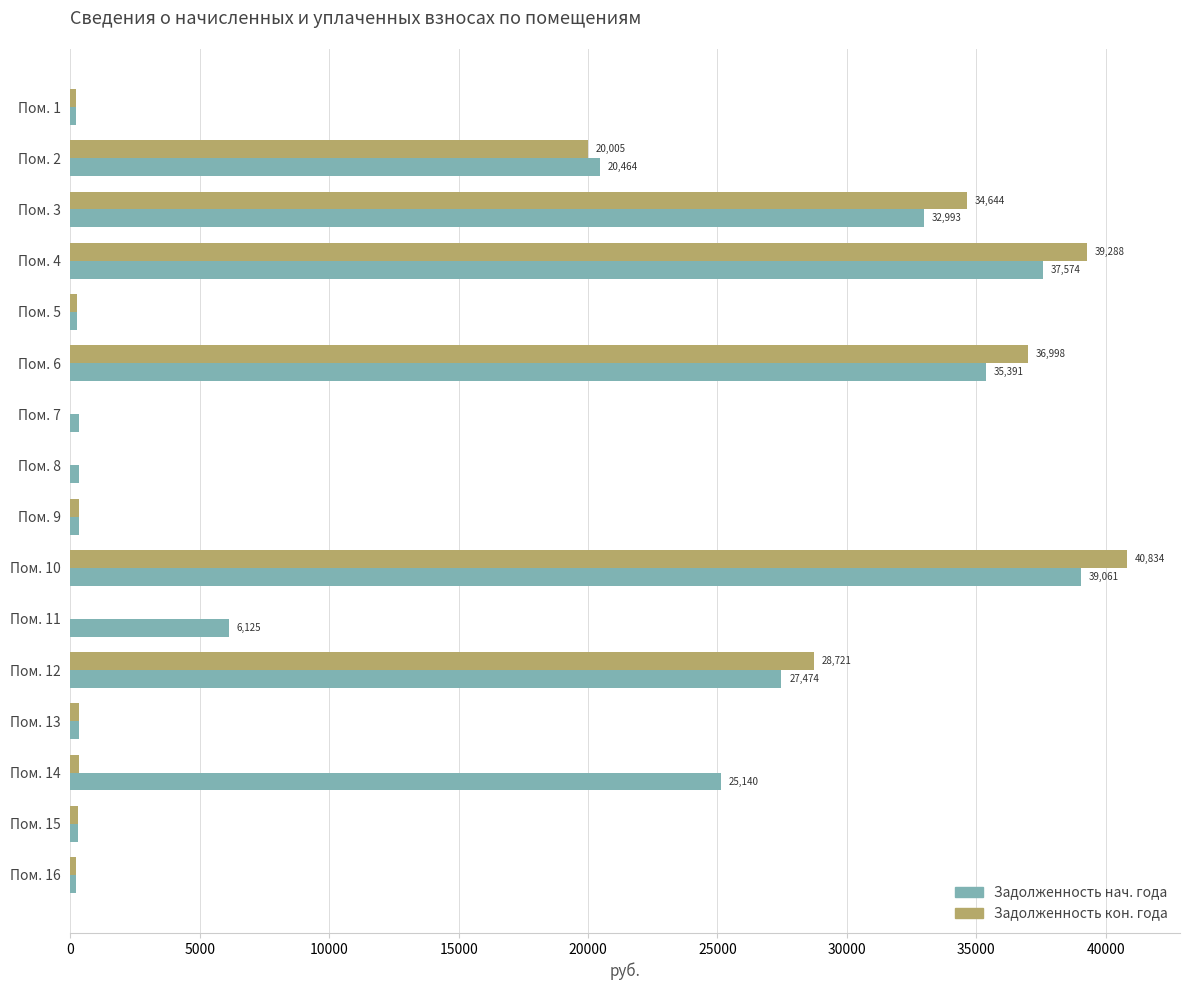

What is the total value across all series at Пом. 2?

40468.5